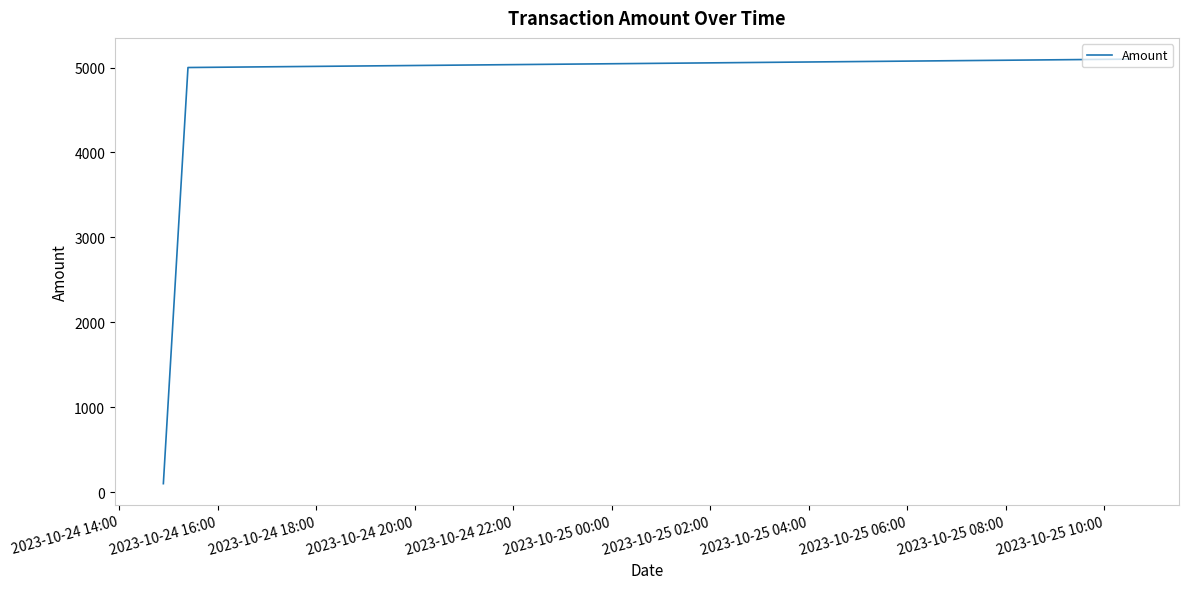

What is the difference between the maximum and minimum values?

4998.9